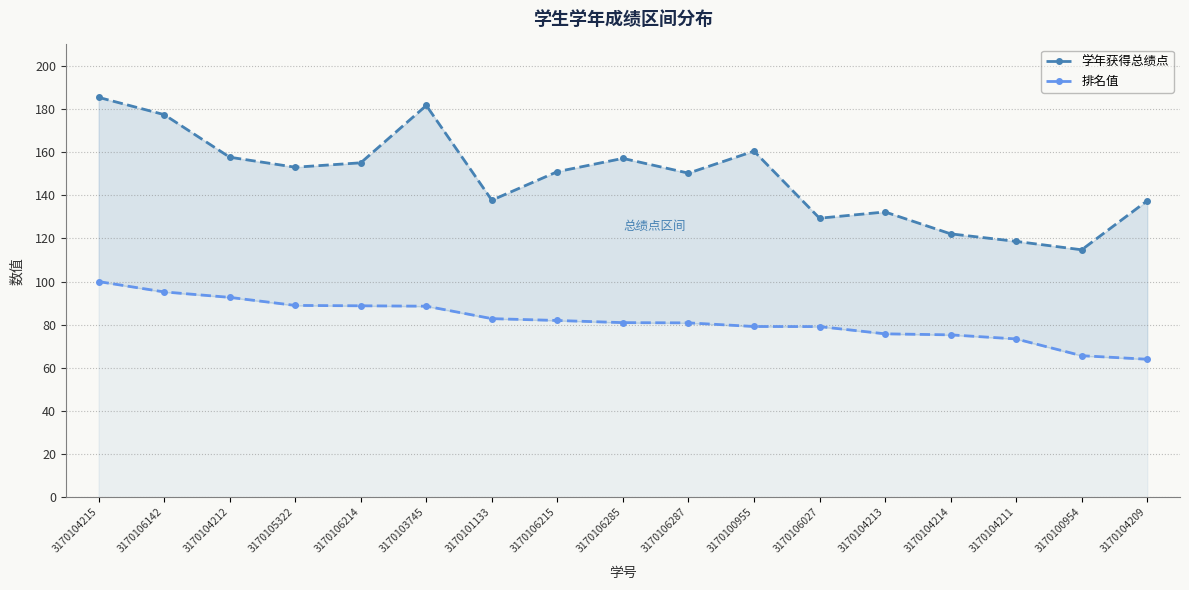

What is the sum of all 排名值 values?

1393.1